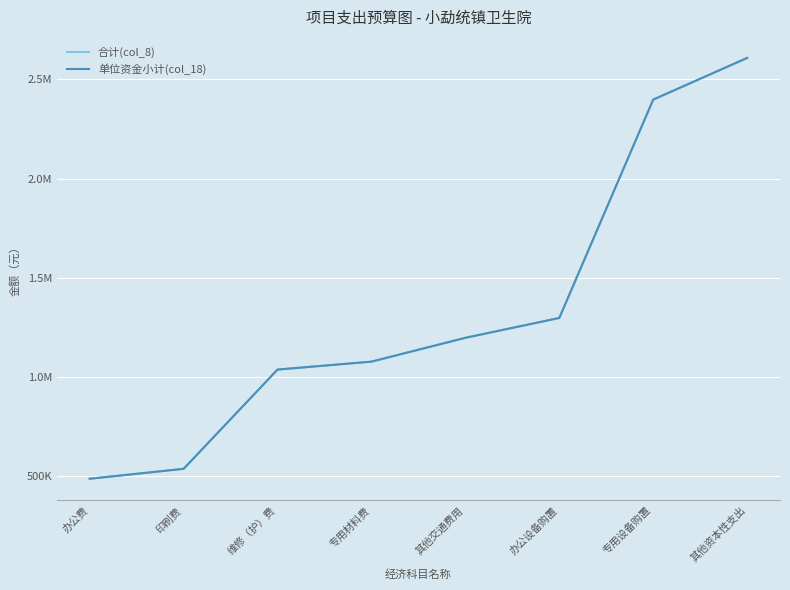

Reading left to right, what are all the values shown in this chart?

合计(col_8): 488000	538000	1038000	1078000	1198000	1298000	2398000	2608000
单位资金小计(col_18): 488000	538000	1038000	1078000	1198000	1298000	2398000	2608000